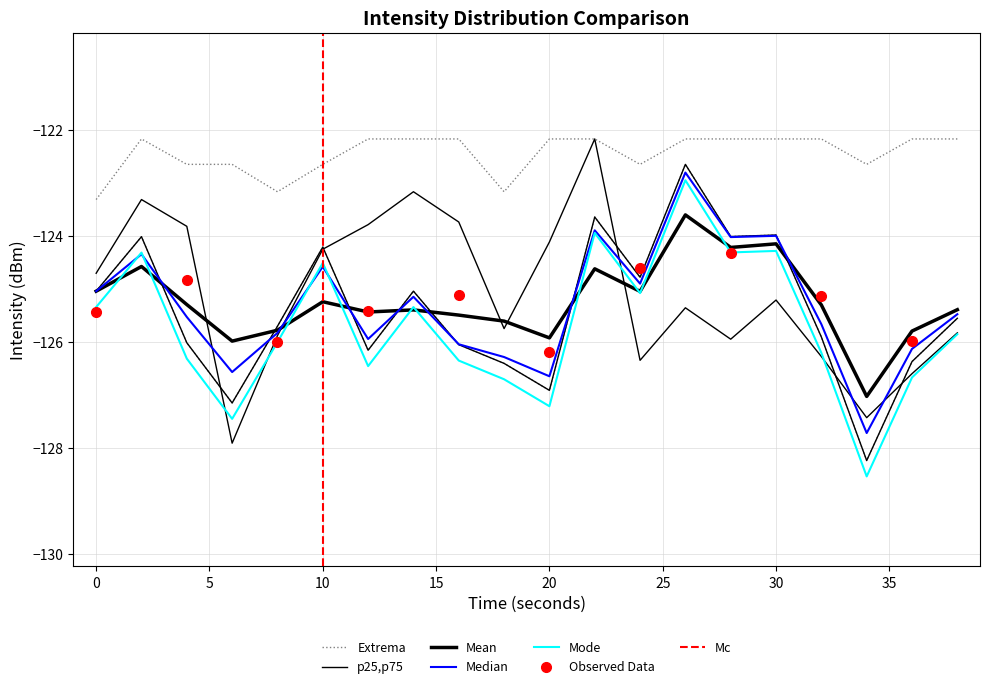

Is the value of Median Intensity at 38 greater than the value of p75 Intensity at 10?

No